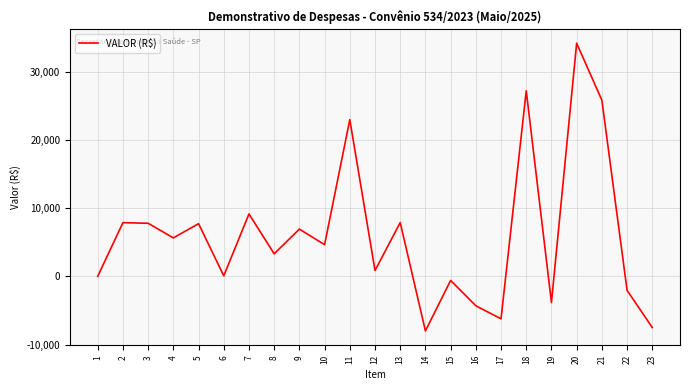

True or false: the data has more than 1 interior local peaks.

True